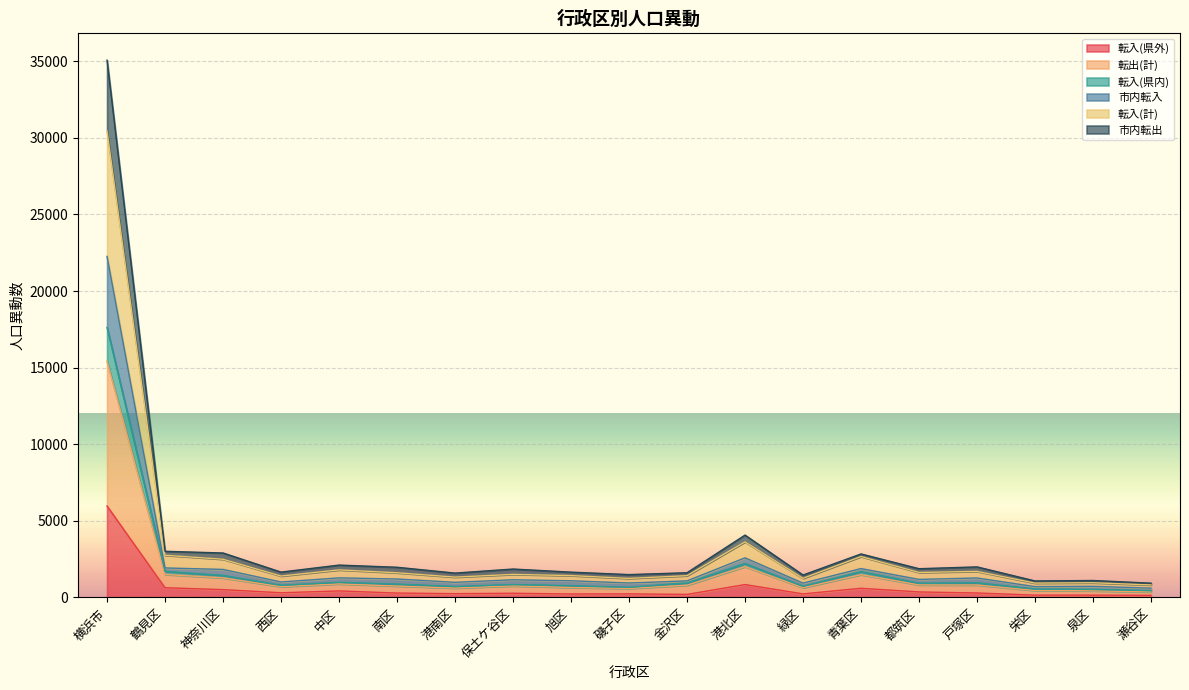

Count the number of categories in the chart.

19